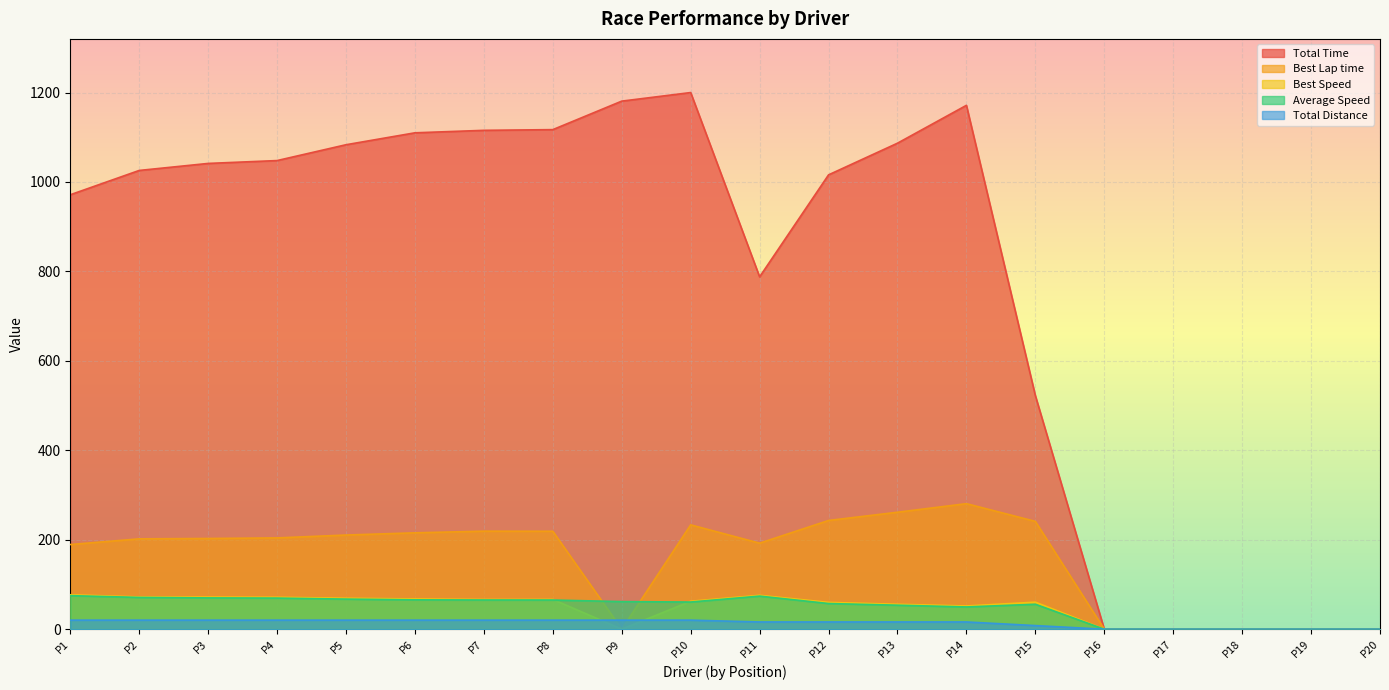

List the series in order of their peak value, lowest first.

Total Distance, Average Speed, Best Speed, Best Lap time, Total Time